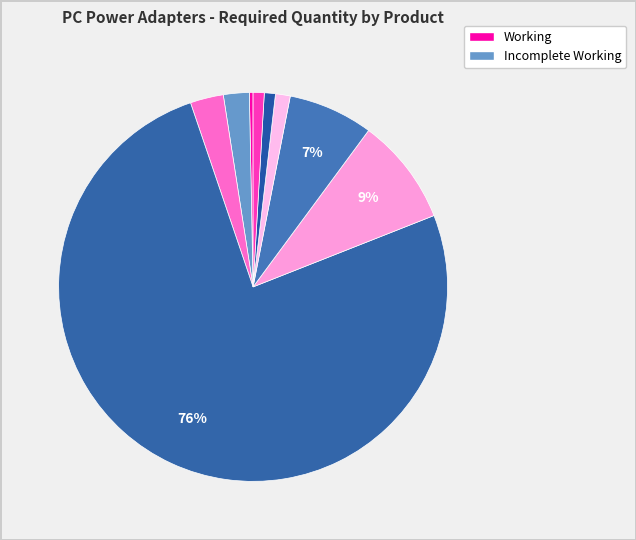

Is there a majority slice in this chart?

Yes